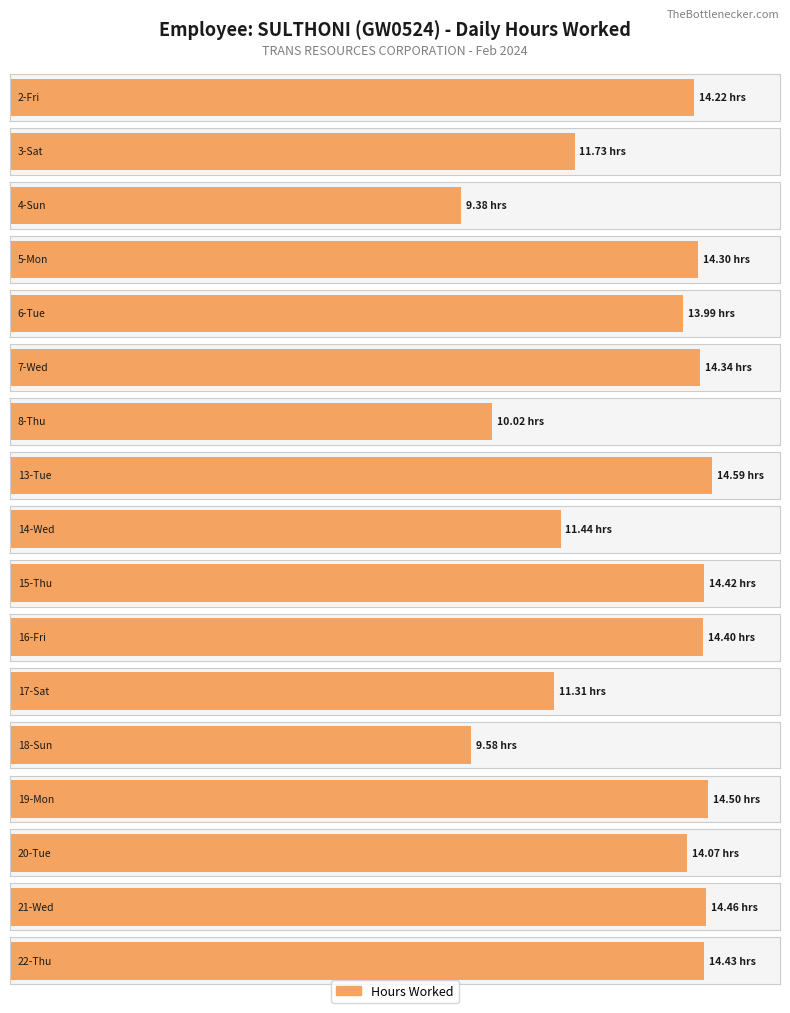

Approximately how many times larger is the value at 4-Sun compared to 14-Wed?

0.8